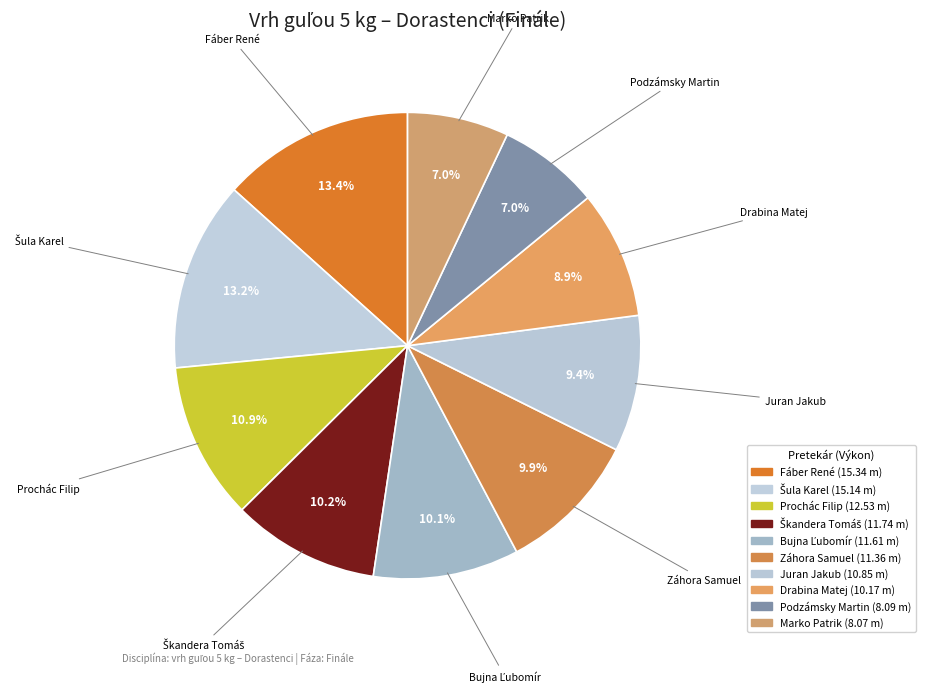

To the nearest percent, what is the combined percentage of Prochác Filip and Juran Jakub?

20%